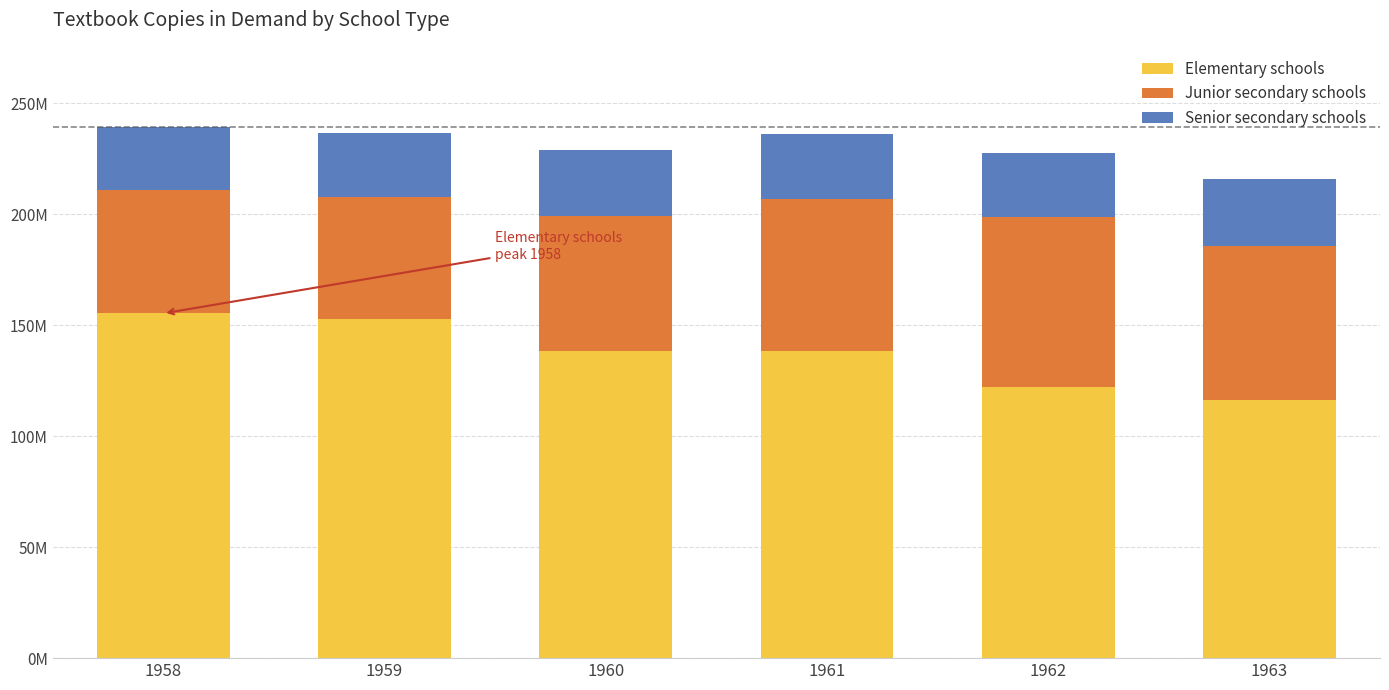

What are all the series names shown in the legend?

Elementary schools, Junior secondary schools, Senior secondary schools